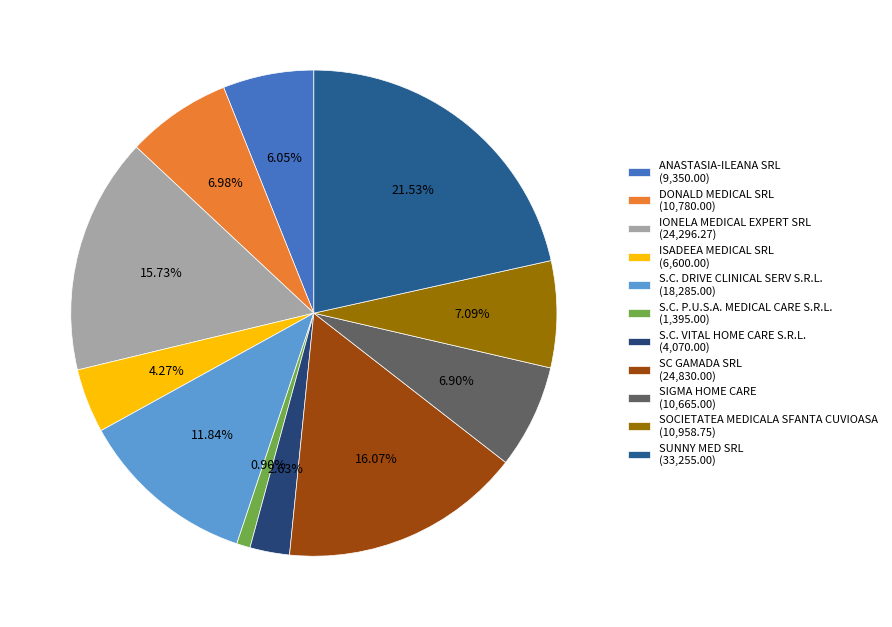

The SUNNY MED SRL slice represents 34% of the pie. True or false?

False